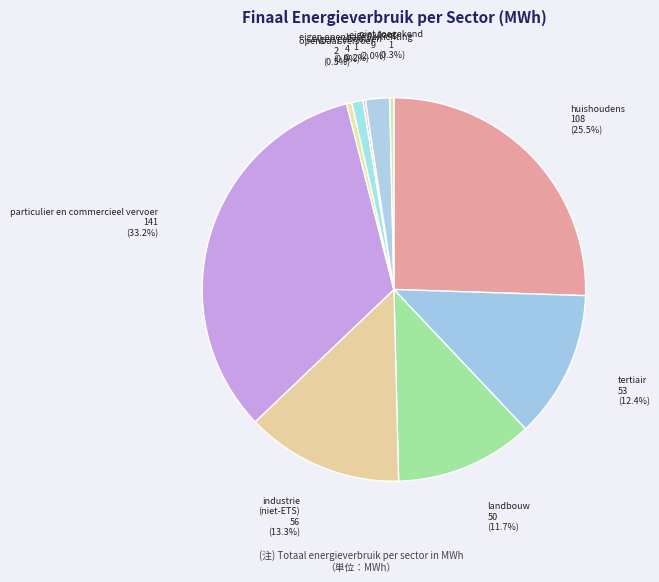

How many slices are in this pie chart?

10